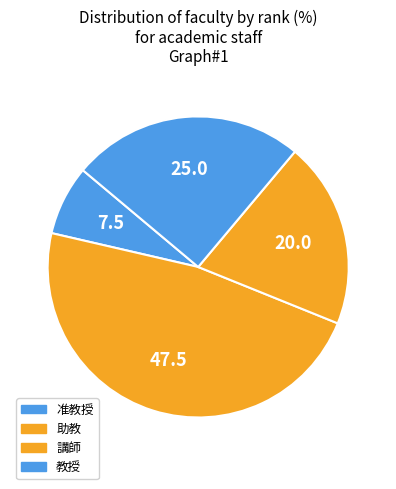

How many slices are in this pie chart?

4